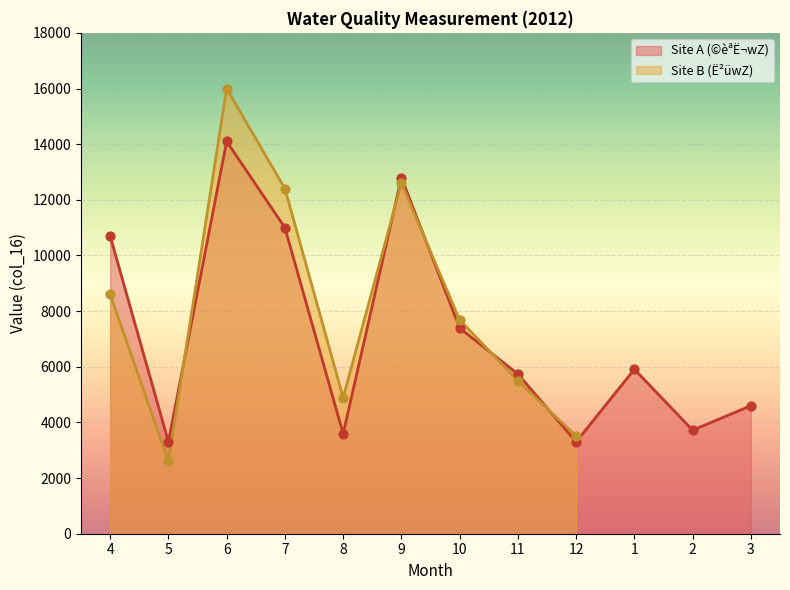

What is the ratio of the value at 4 to the value at 5?

3.2